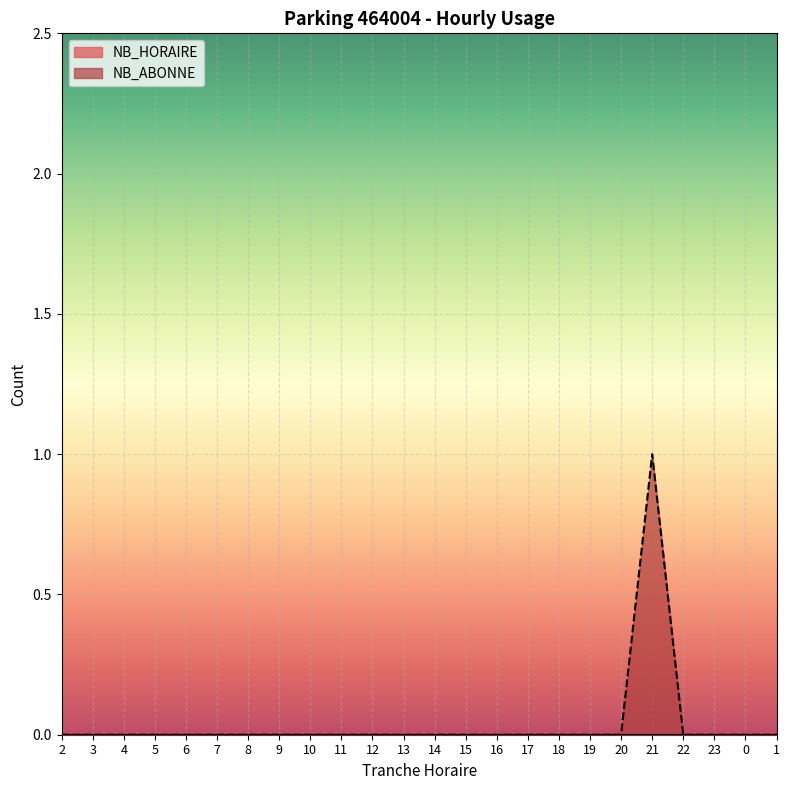

Is it true that the value at 11 is -1?

False